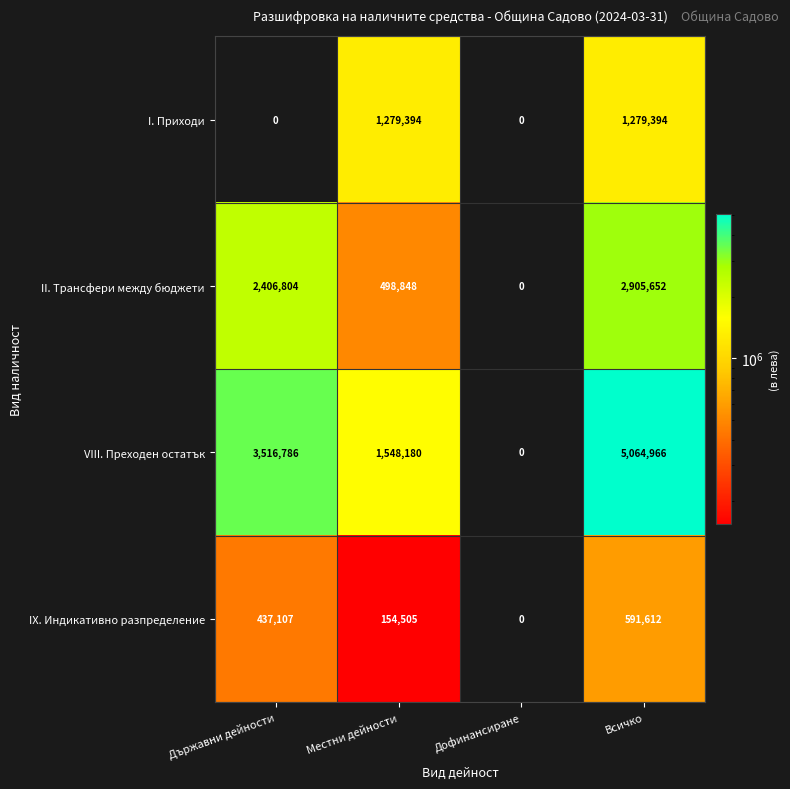

What is the sum of all IX. Индикативно разпределение values?

1183224